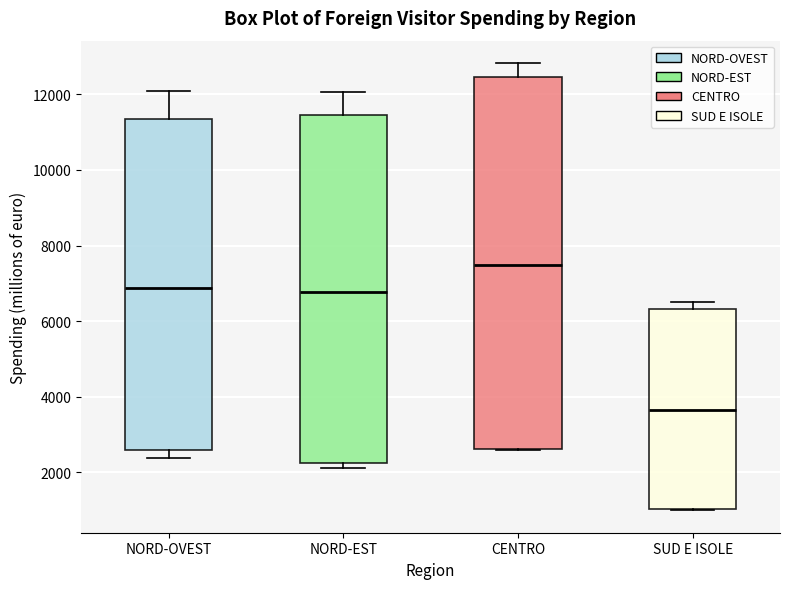

Reading left to right, transcribe this box plot: for each box, give where its median line is, the range the box spans, and where its two whiskers end, as read against the y-axis. The values are not printed on the chart, so give them approximately, as read against the axis.

NORD-OVEST: median 6800, box 2600 to 11400, whiskers 2400 to 12000
NORD-EST: median 6800, box 2200 to 11400, whiskers 2200 (just below the box's lower edge) to 12000
CENTRO: median 7400, box 2600 to 12400, whiskers 2600 to 12800
SUD E ISOLE: median 3600, box 1000 to 6400, whiskers 1000 to 6600